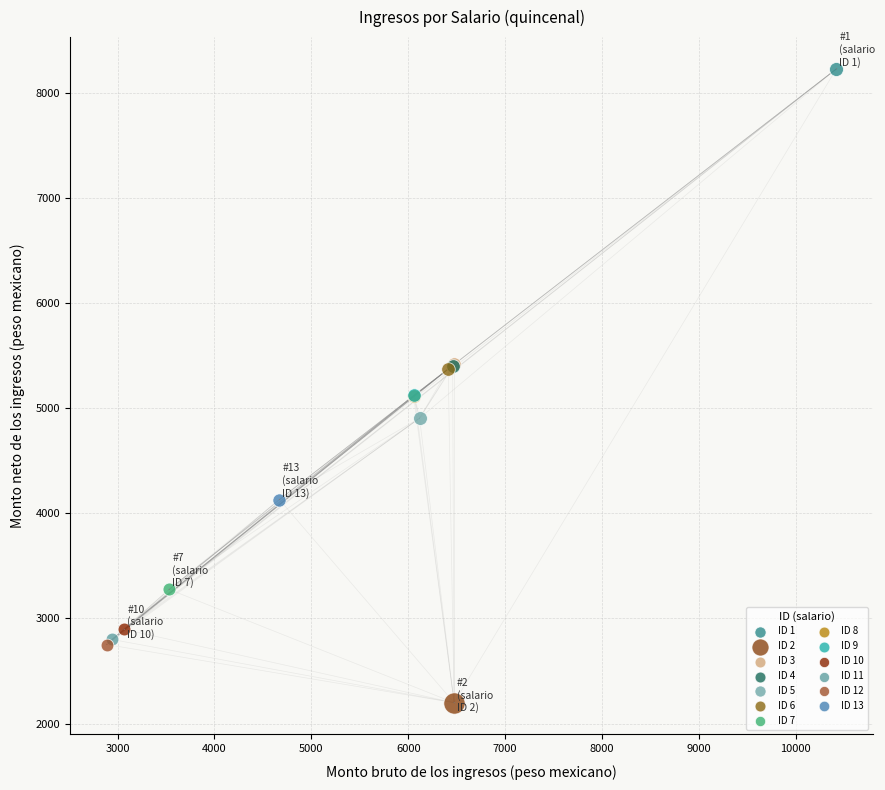

What are all the series names shown in the legend?

ID 1, ID 2, ID 3, ID 4, ID 5, ID 6, ID 7, ID 8, ID 9, ID 10, ID 11, ID 12, ID 13